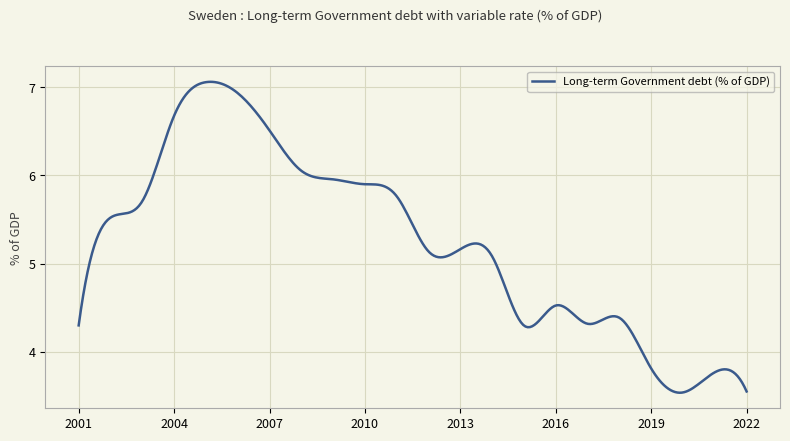

Does the chart have visible grid lines?

Yes